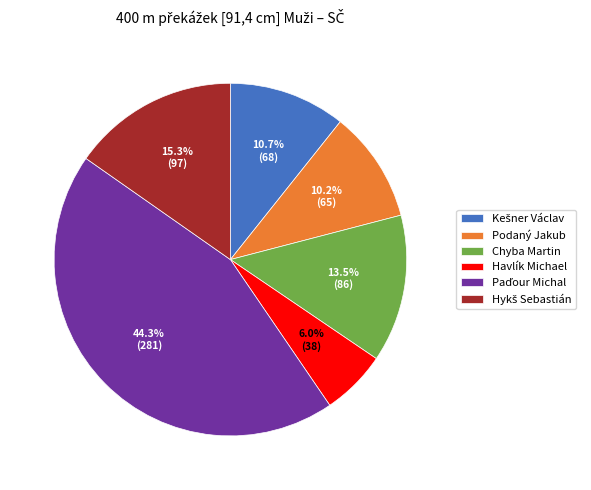

Count the number of slices in the pie.

6